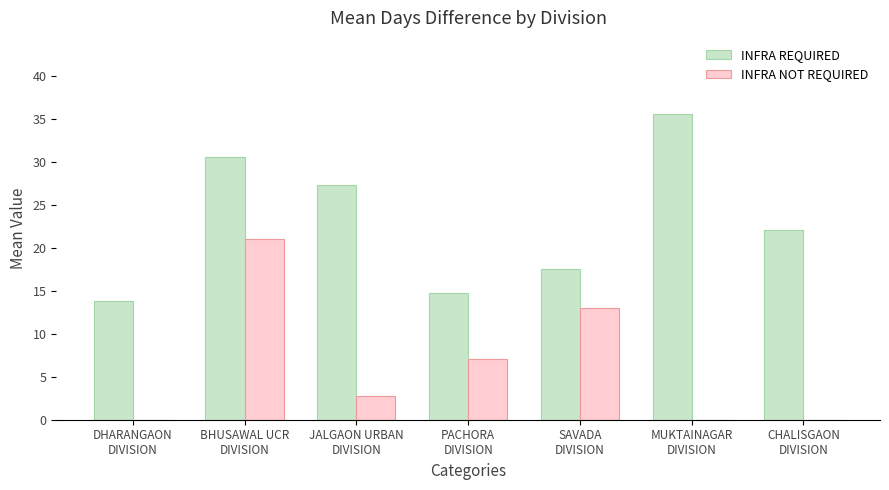

Are the bars horizontal?

No